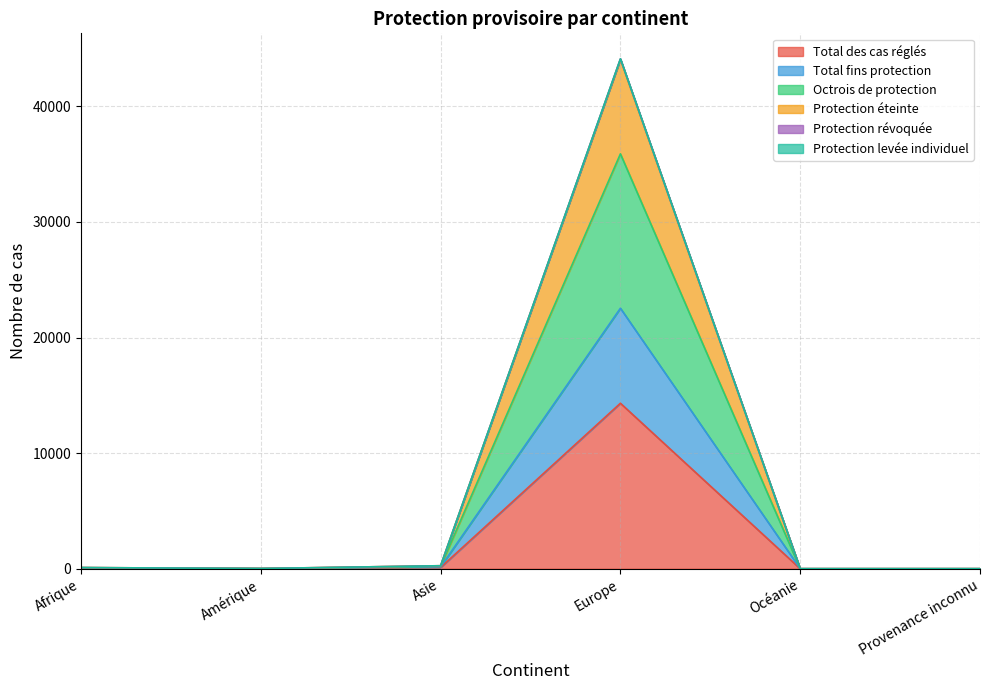

True or false: Total fins protection and Protection révoquée intersect in this chart.

False